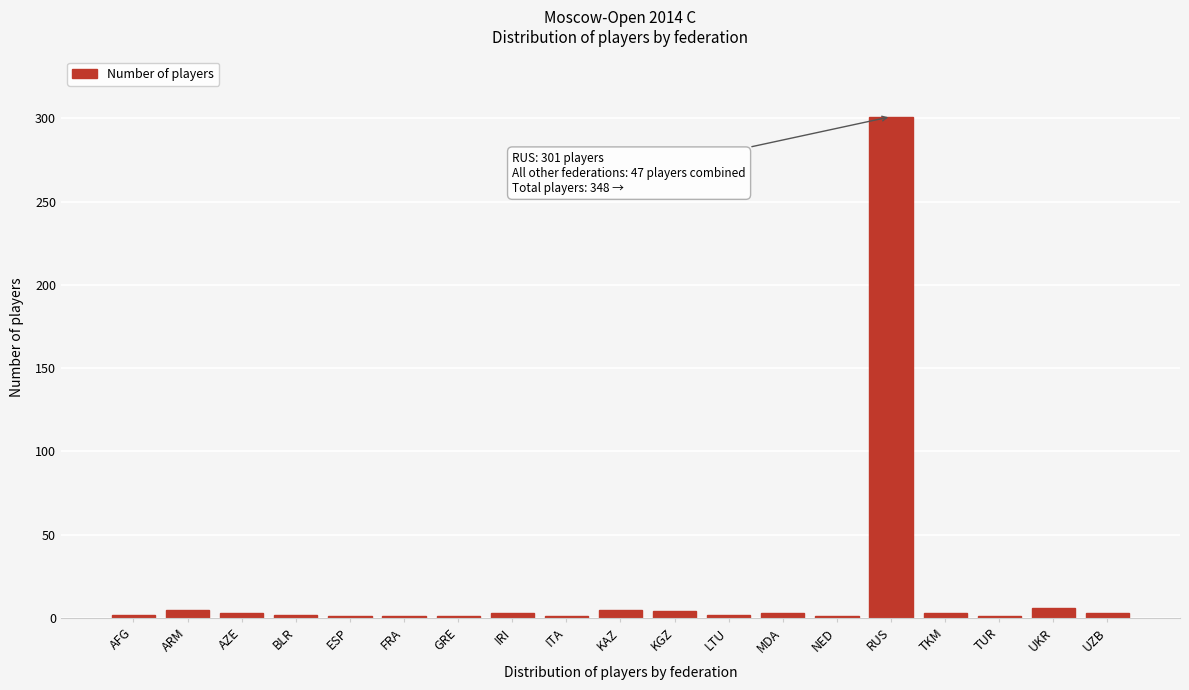

Which category has the highest value across all series?

RUS